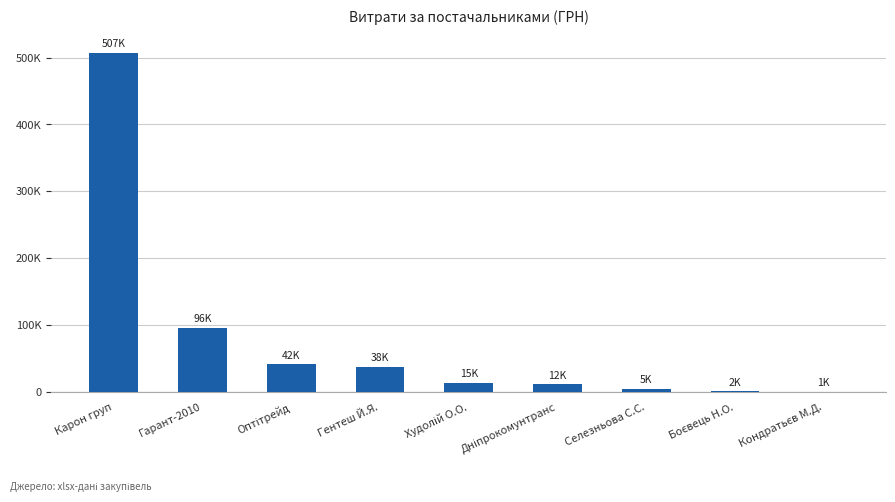

What is the value of the 7th bar from the left?

5400.0